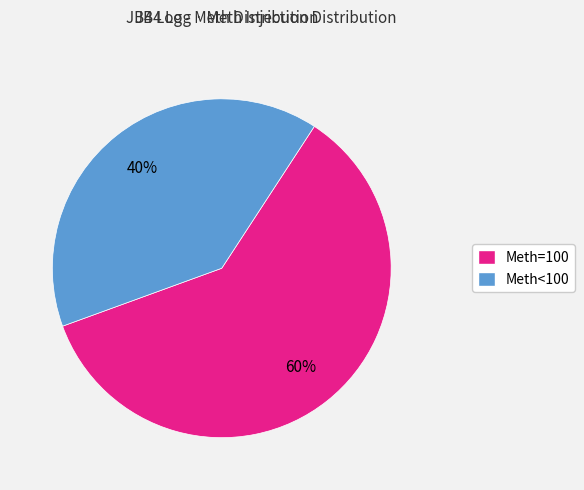

How many slices are in this pie chart?

2